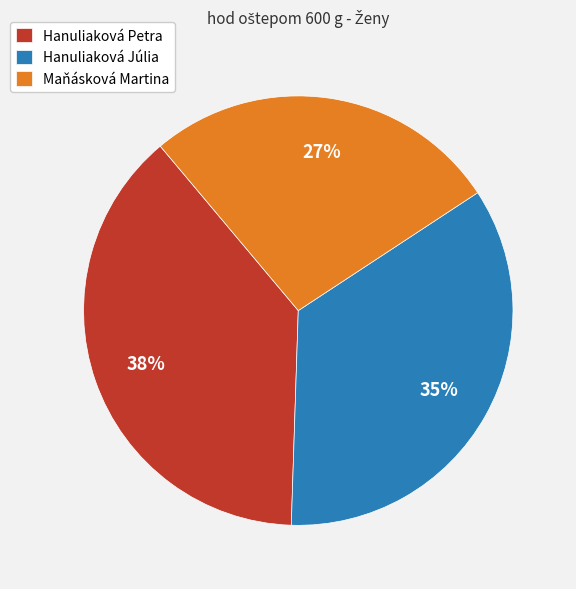

Which slice is the smallest?

Maňásková Martina